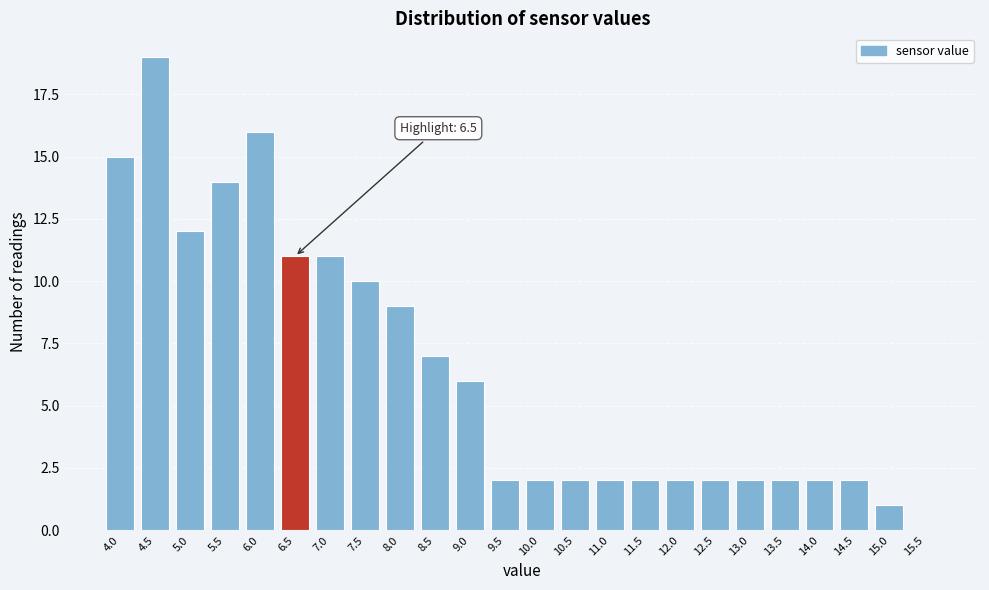

Reading left to right, extract all data points from this chart.

4.0=15	4.5=19	5.0=12	5.5=14	6.0=16	6.5=11	7.0=11	7.5=10	8.0=9	8.5=7	9.0=6	9.5=2	10.0=2	10.5=2	11.0=2	11.5=2	12.0=2	12.5=2	13.0=2	13.5=2	14.0=2	14.5=2	15.0=1	15.5=0